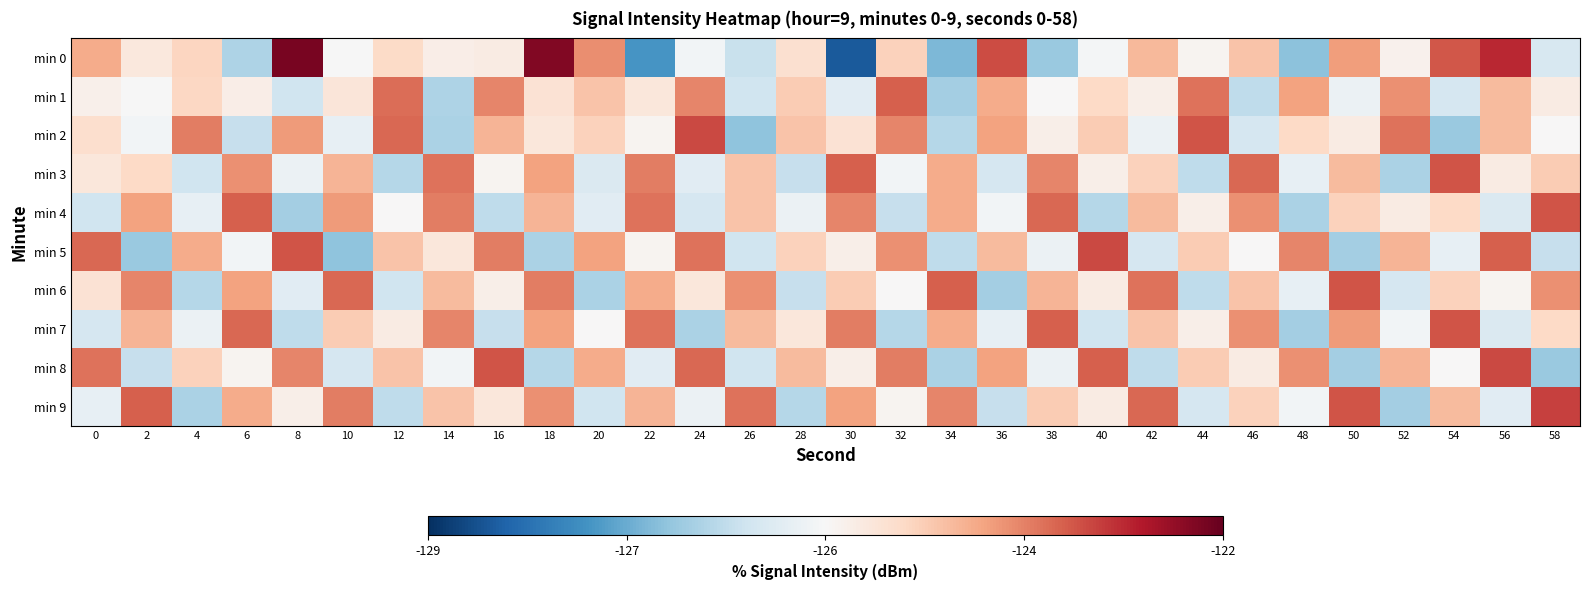

At 8, list the series in order from largest to smallest.

min 0, min 5, min 8, min 2, min 9, min 3, min 6, min 1, min 7, min 4